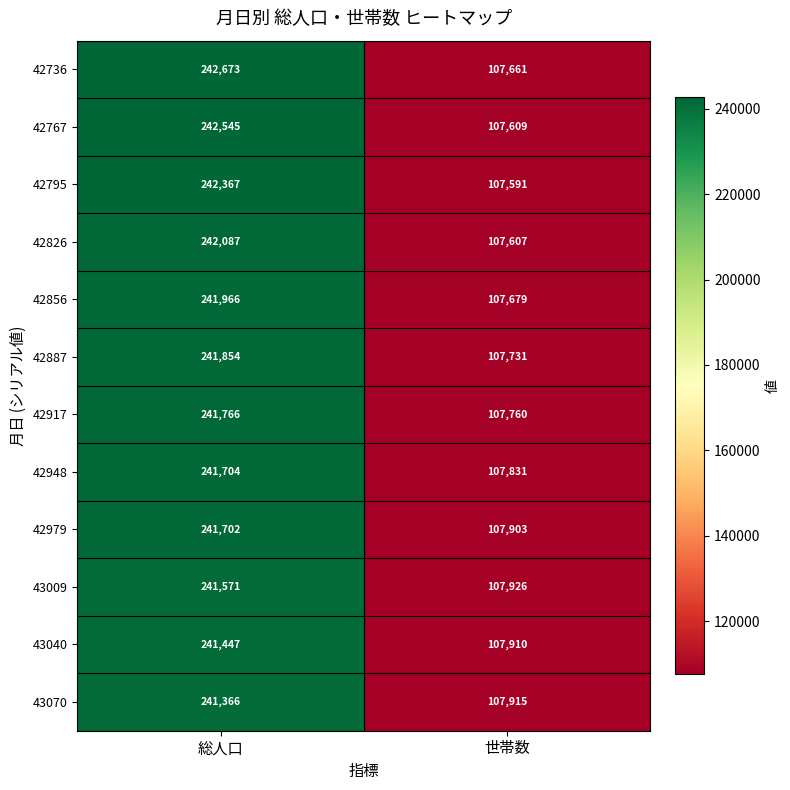

Where is 43040 nearest to the value 174678?

世帯数